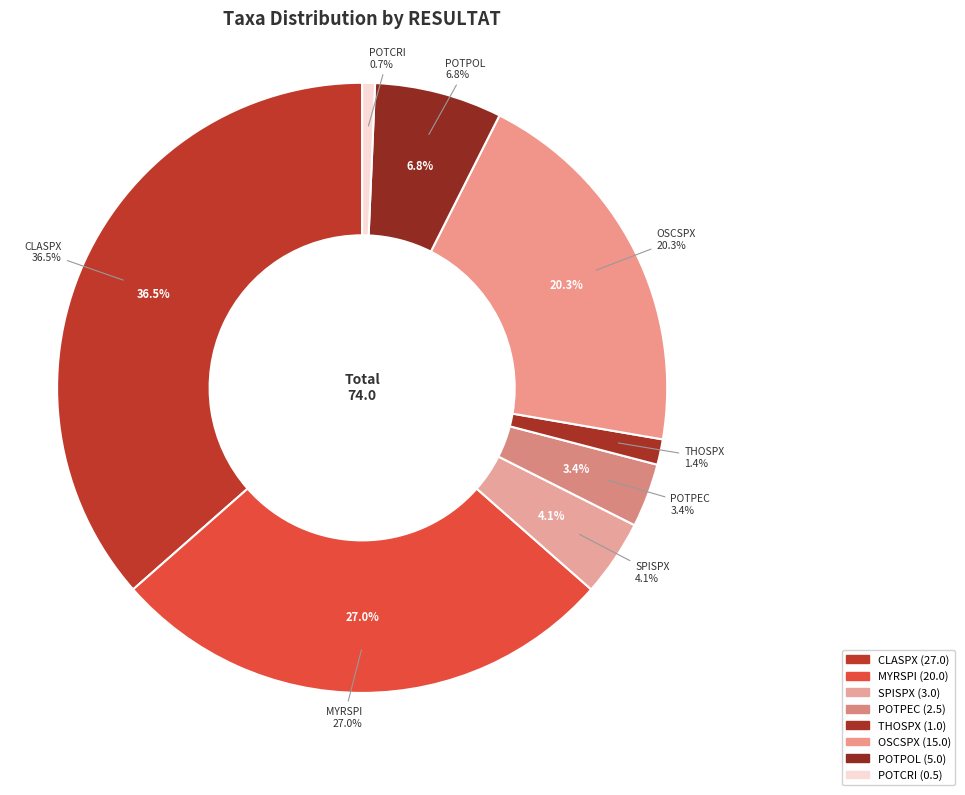

How much of the chart is everything except MYRSPI?

73.0%